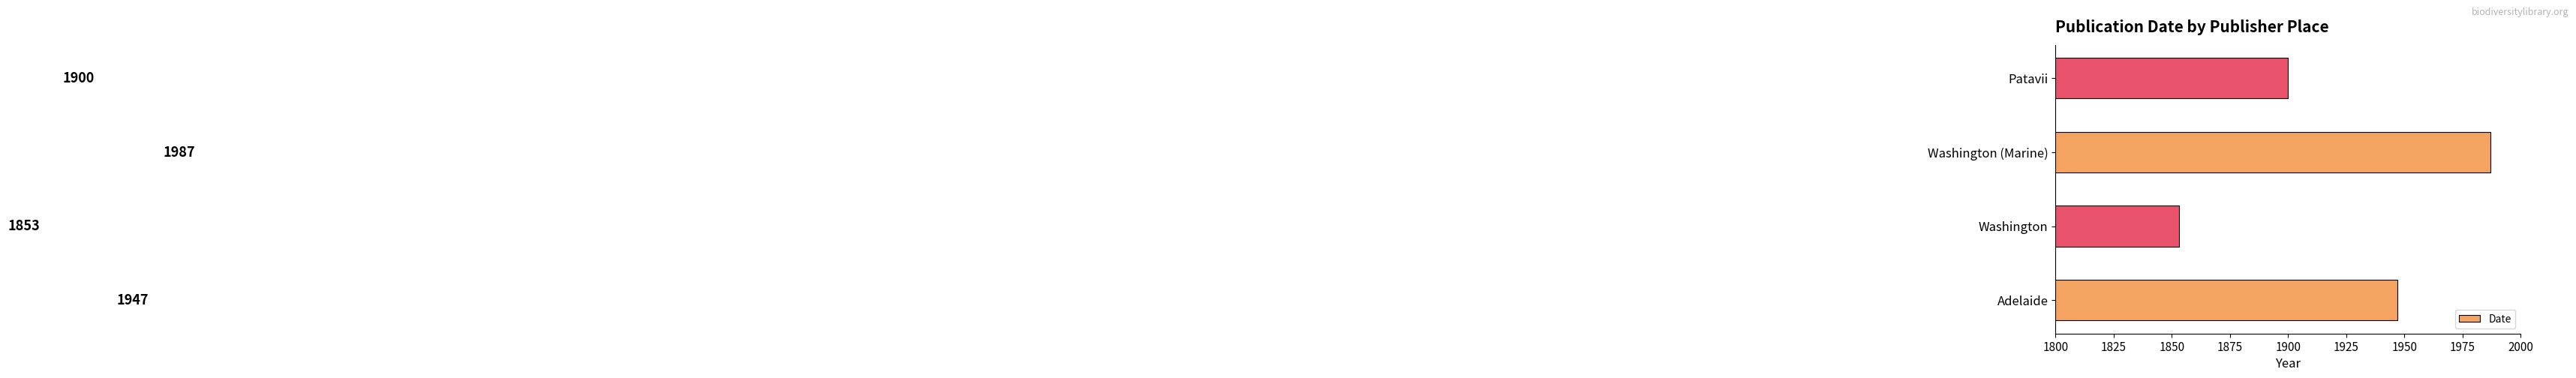

True or false: the data shows 2800 at Washington.

False